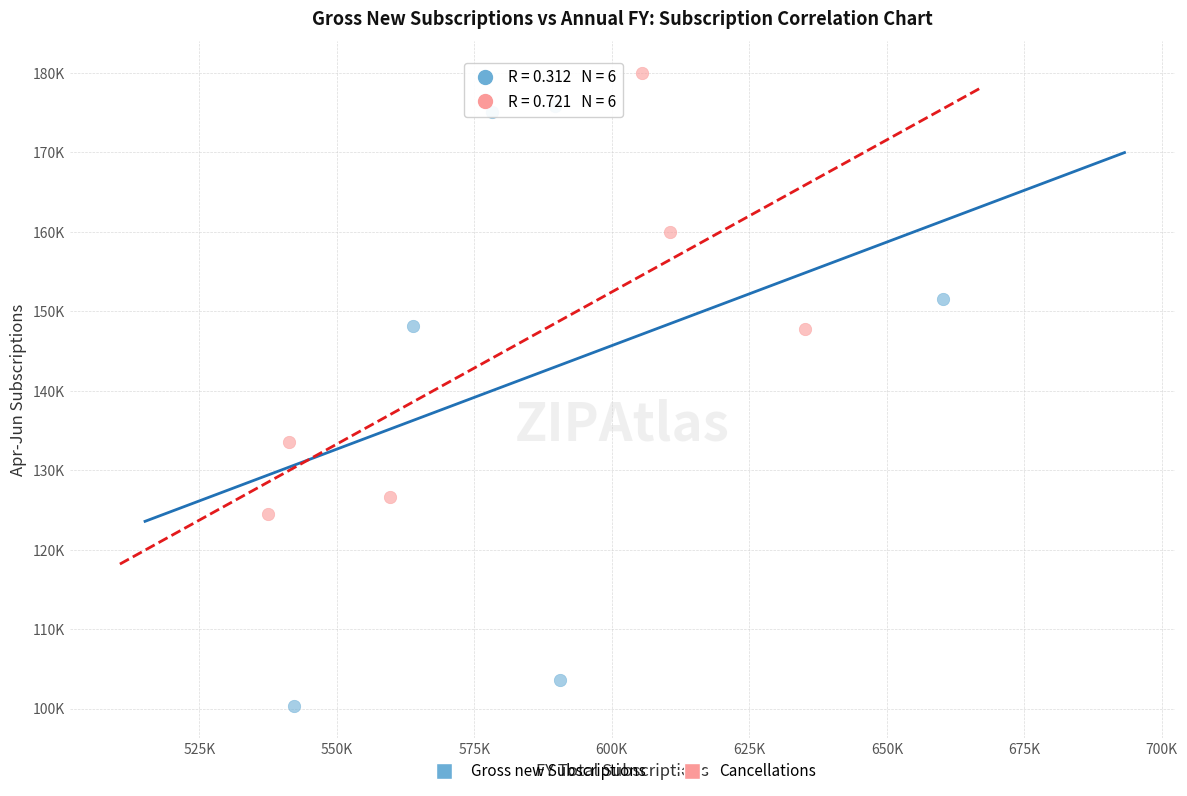

Which series contains the highest Y value?

Cancellations